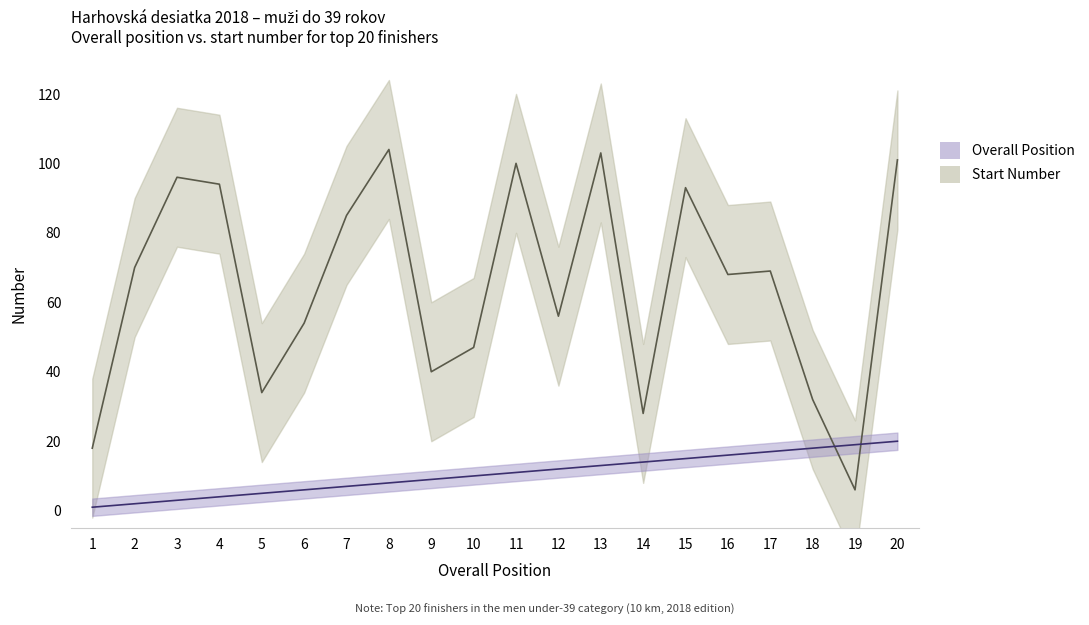

Rank the series by their maximum value, from highest to lowest.

Start_Number, Position